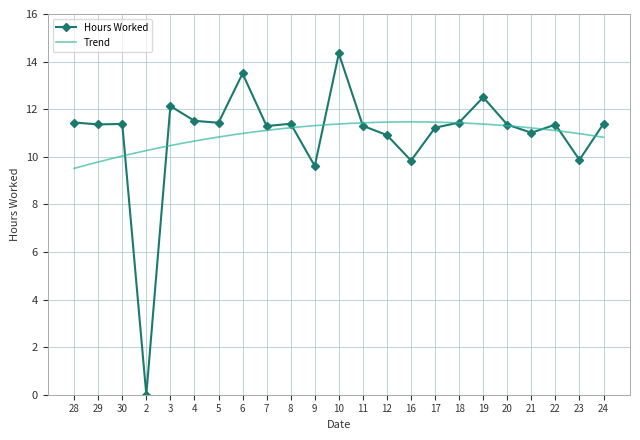

What is the average value?

10.9